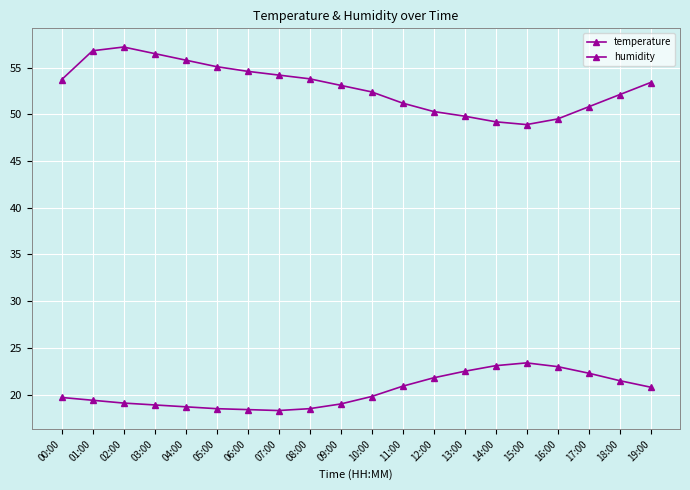

Count the number of data series in this chart.

2